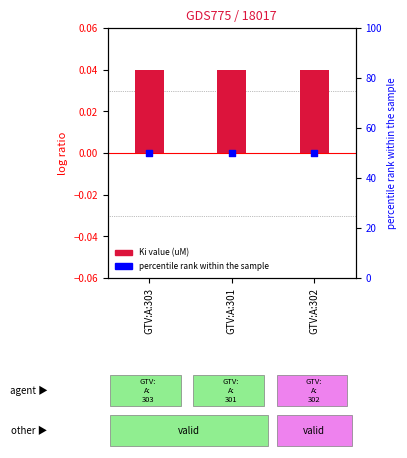

What are all the series names shown in the legend?

Ki value (uM), percentile rank within the sample